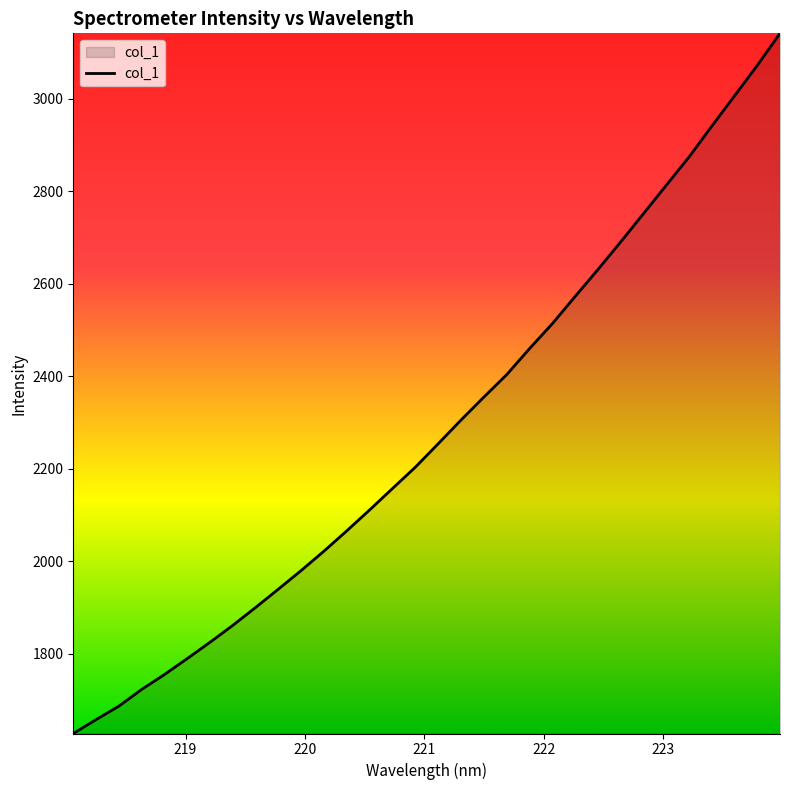

What is the smallest value displayed?

1627.5